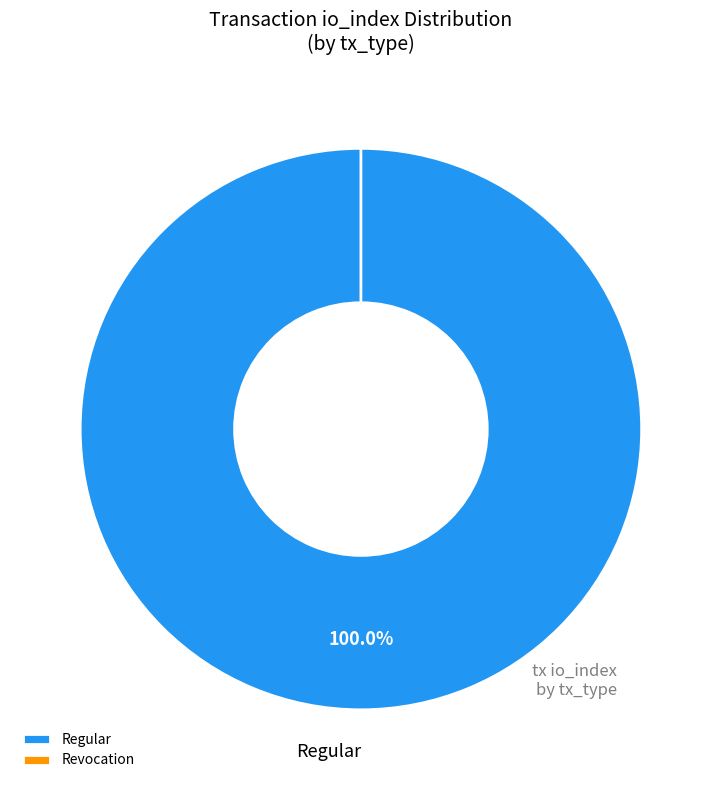

What is the majority slice?

tx_hash_0